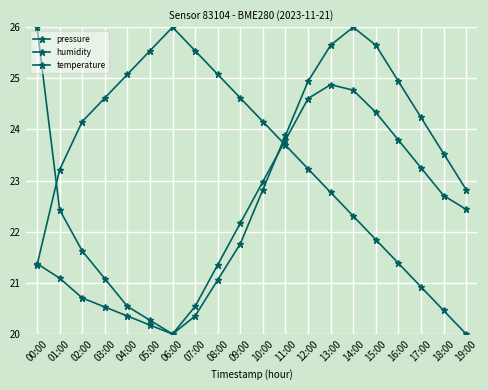

At which category does humidity reach its first local peak?

06:00